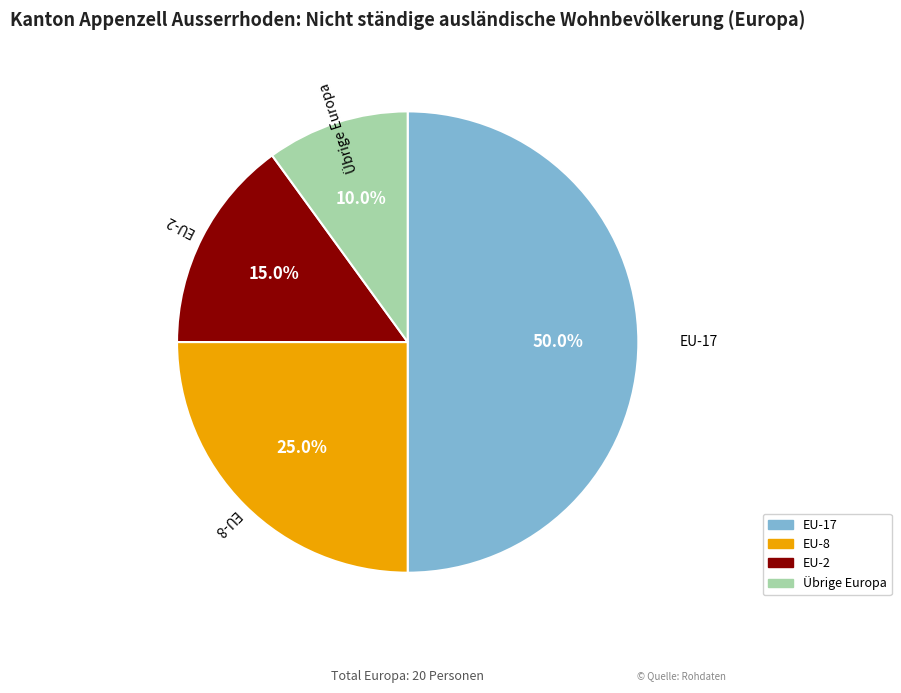

To the nearest percent, what is the difference between the largest and smallest slice percentages?

40%